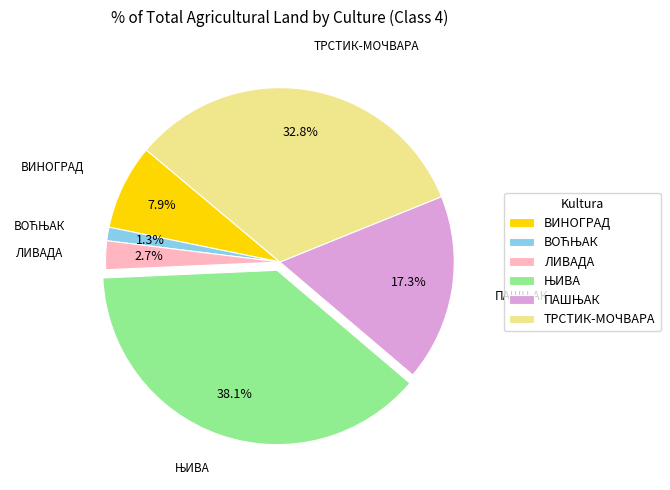

Is there a majority slice in this chart?

No